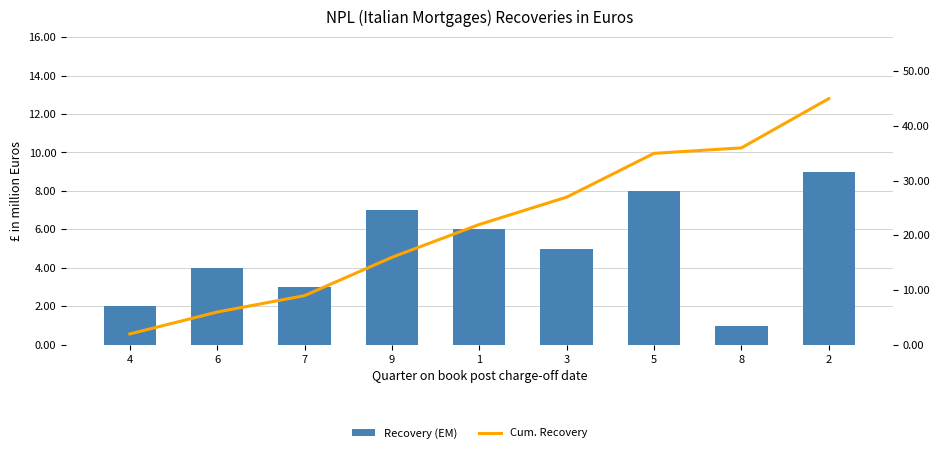

What is the difference between the Recovery (EM) values at 8 and 1?

5